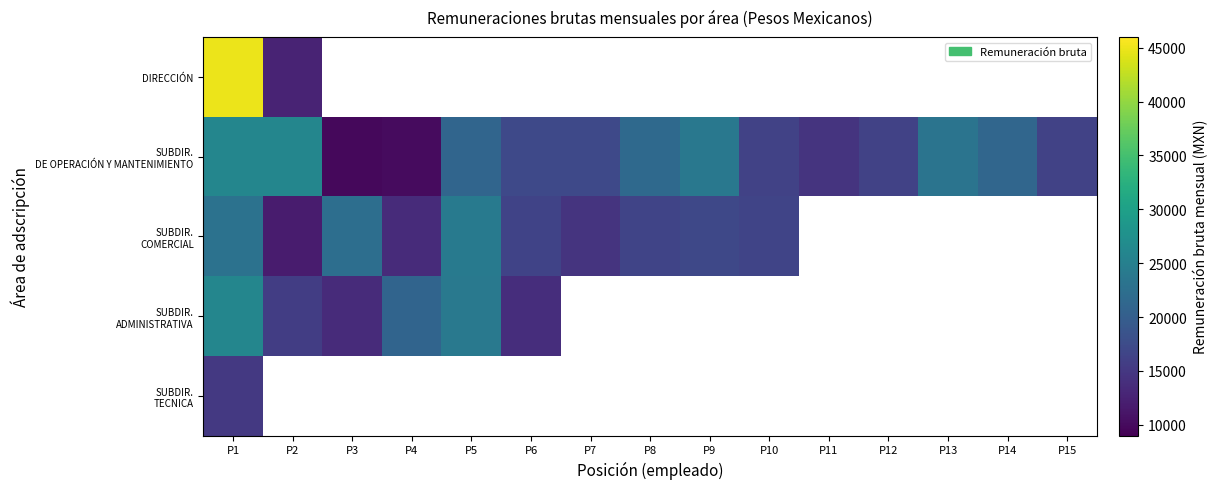

At which category is the sum across all series the highest?

P1